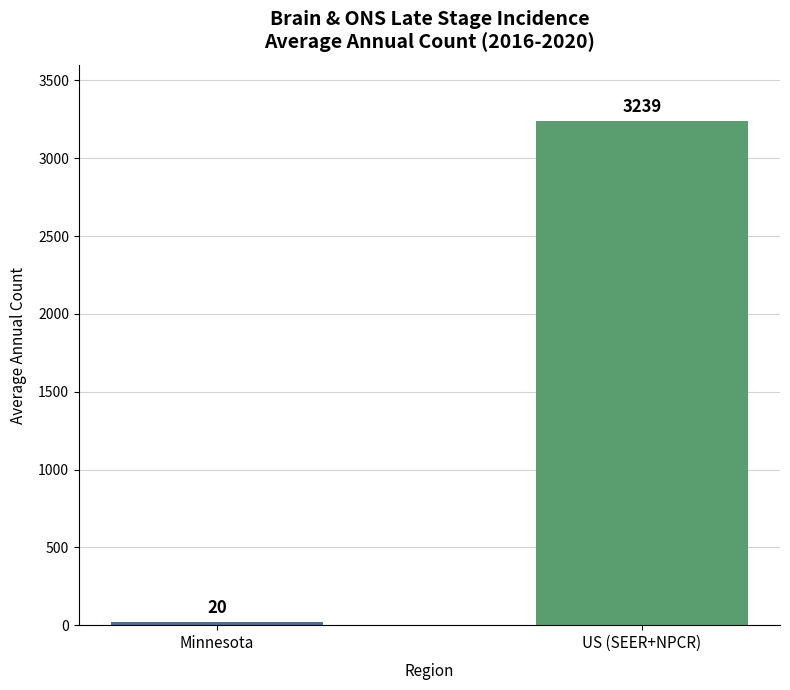

Read the value at US (SEER+NPCR).

3239